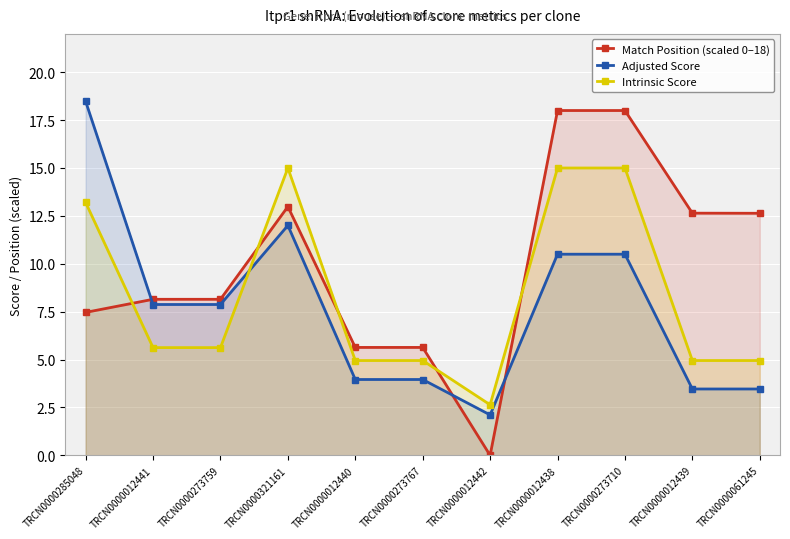

How many times do Adjusted Score and Intrinsic Score cross each other?

1